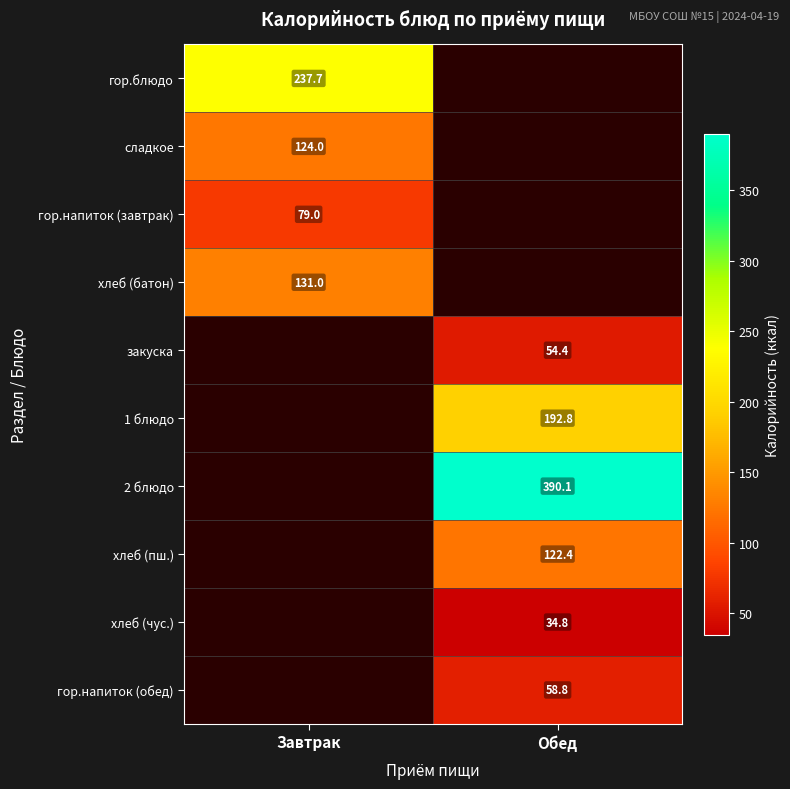

How many distinct data groups are displayed?

10